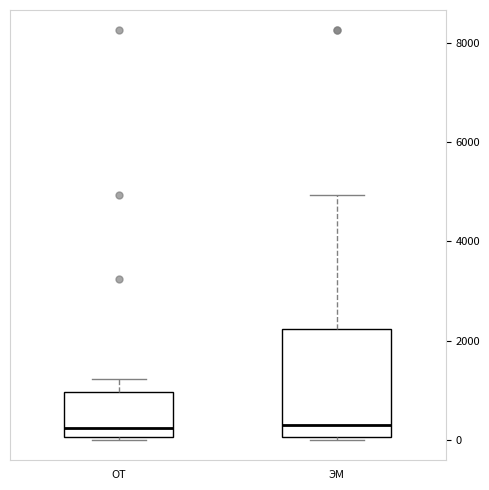

Reading left to right, read every box against the y-axis: the position of its median line, the range the box covers, and the ends of its whiskers. The values are not printed on the chart, so give them approximately, as read against the axis.

ОТ: median 200, box 0 to 1000, whiskers 0 (just below the box's lower edge) to 1200
ЭМ: median 400, box 0 to 2200, whiskers 0 (just below the box's lower edge) to 5000